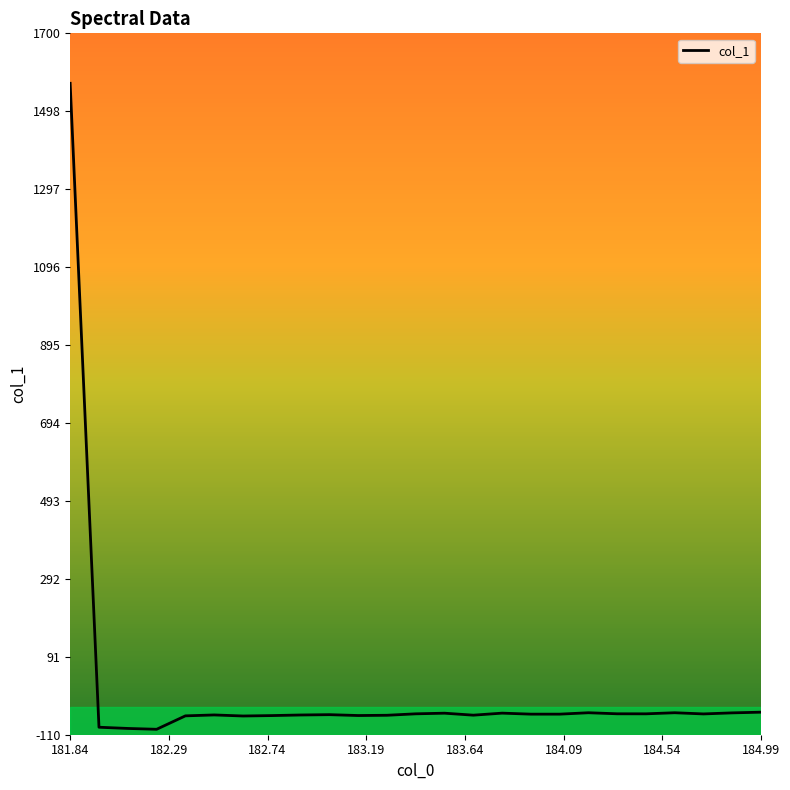

What is the difference between the maximum and minimum values?

1667.1